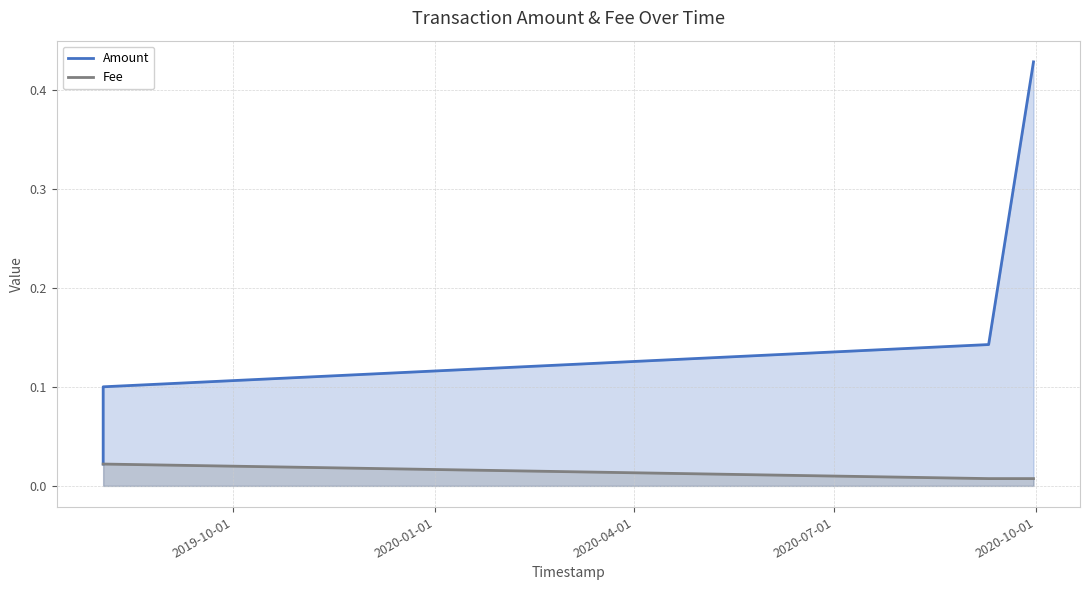

Rank the series by their maximum value, from highest to lowest.

Amount, Fee